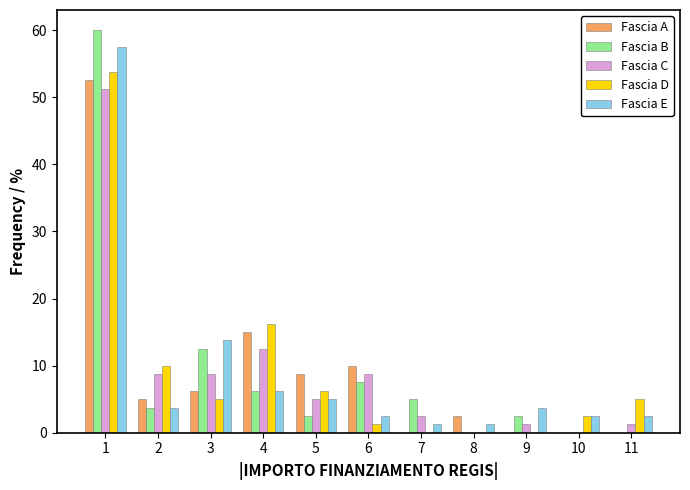

What is the sum of all Fascia B values?

100.0